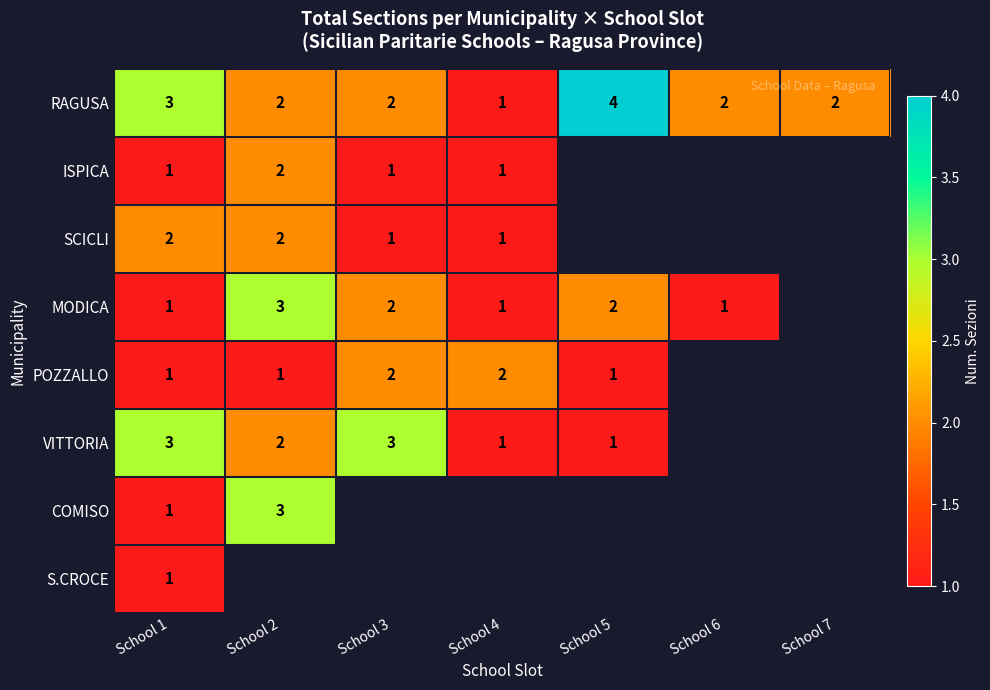

The COMISO series shows 0.5 at School 1. True or false?

False